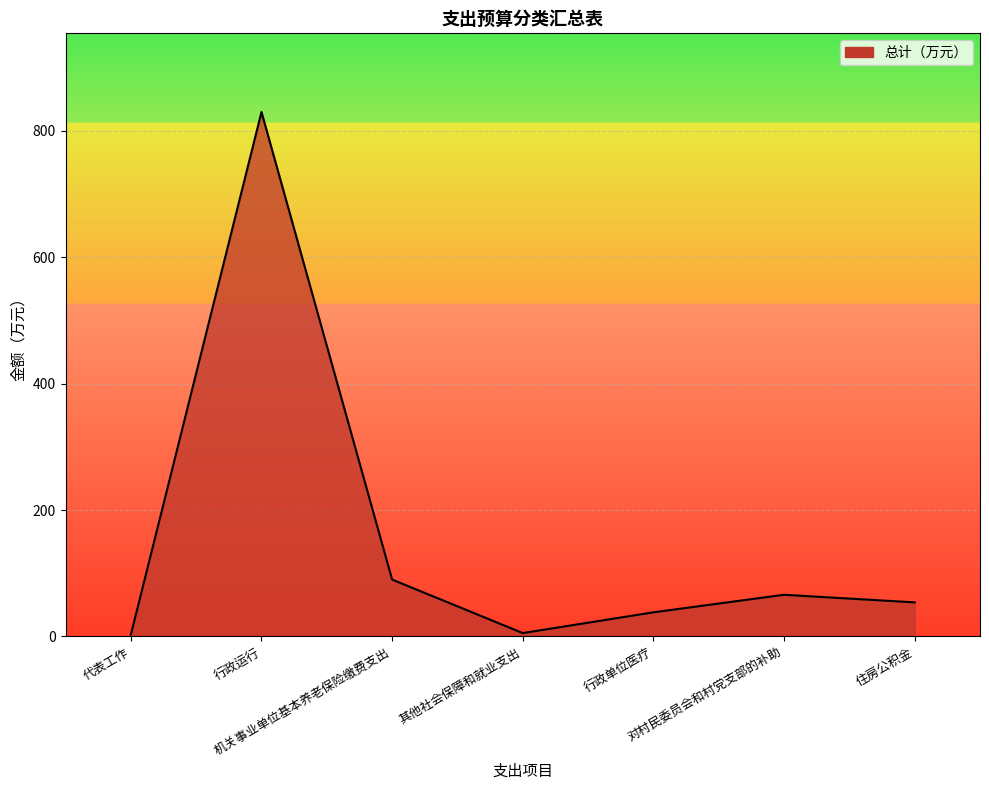

True or false: there are more than 2 points higher than both neighbors.

False